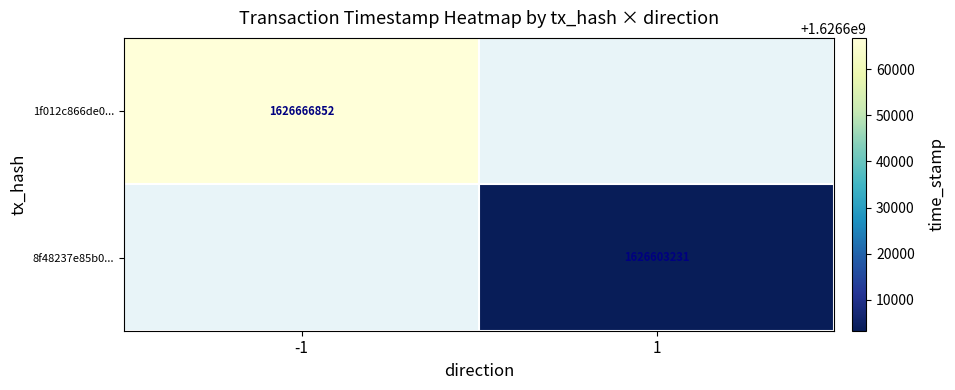

What is the minimum value shown in the chart?

1626603231.0